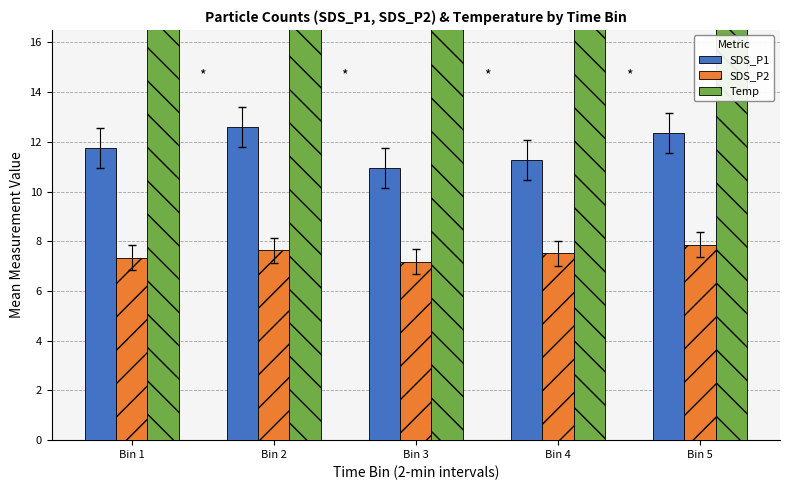

Count the SDS_P2 values in the range 7 to 8.

5